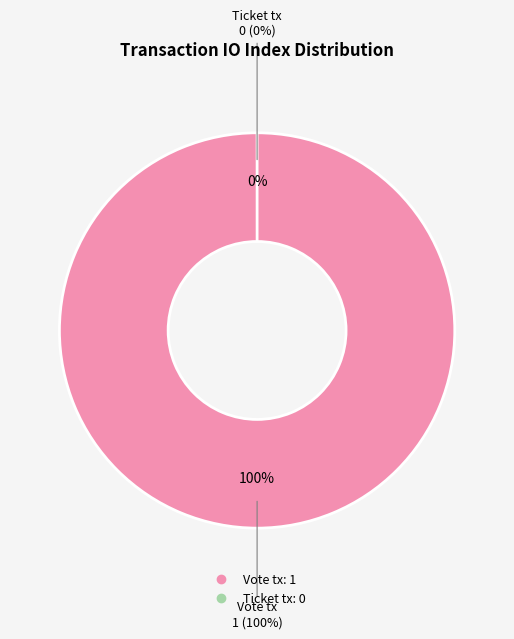

How many segments does this pie chart have?

2